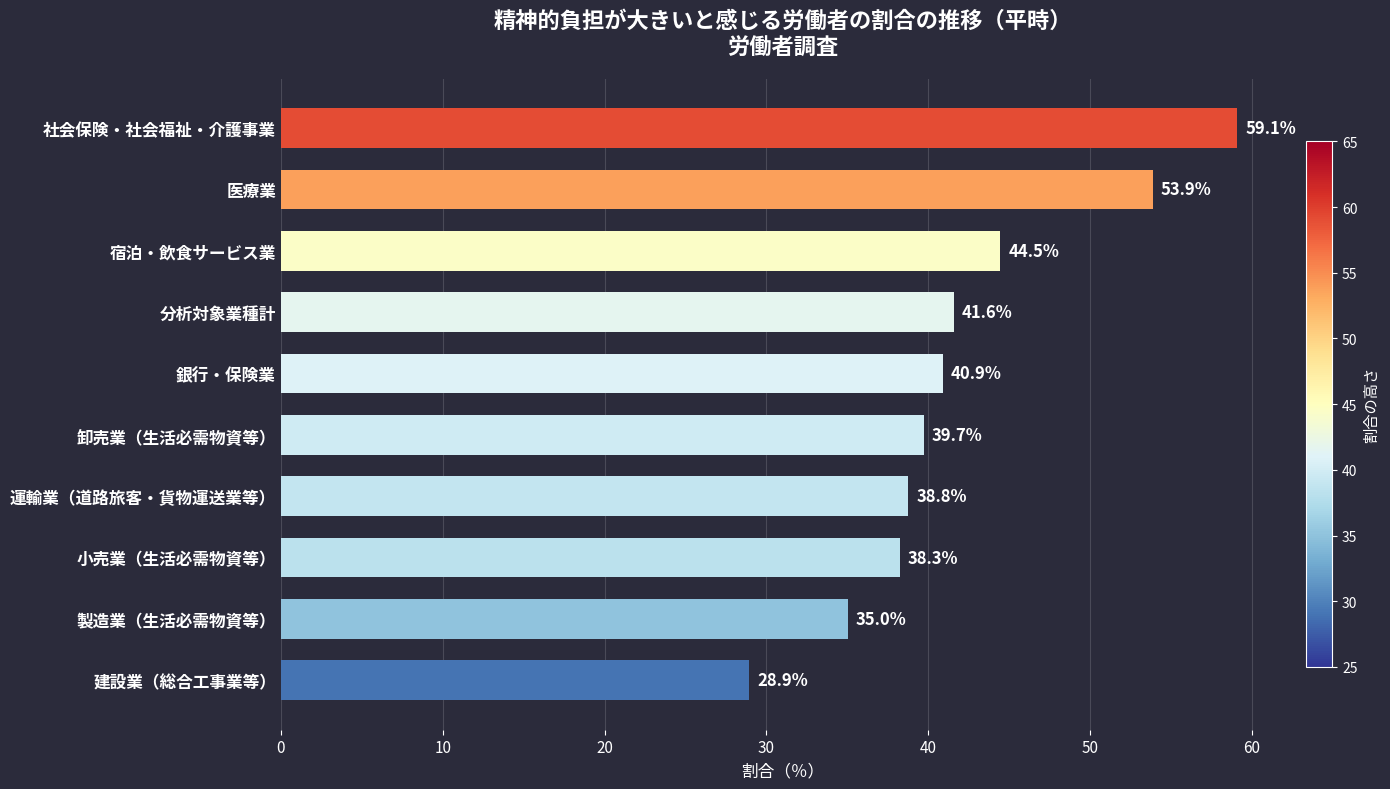

What is the greatest value displayed?

59.1